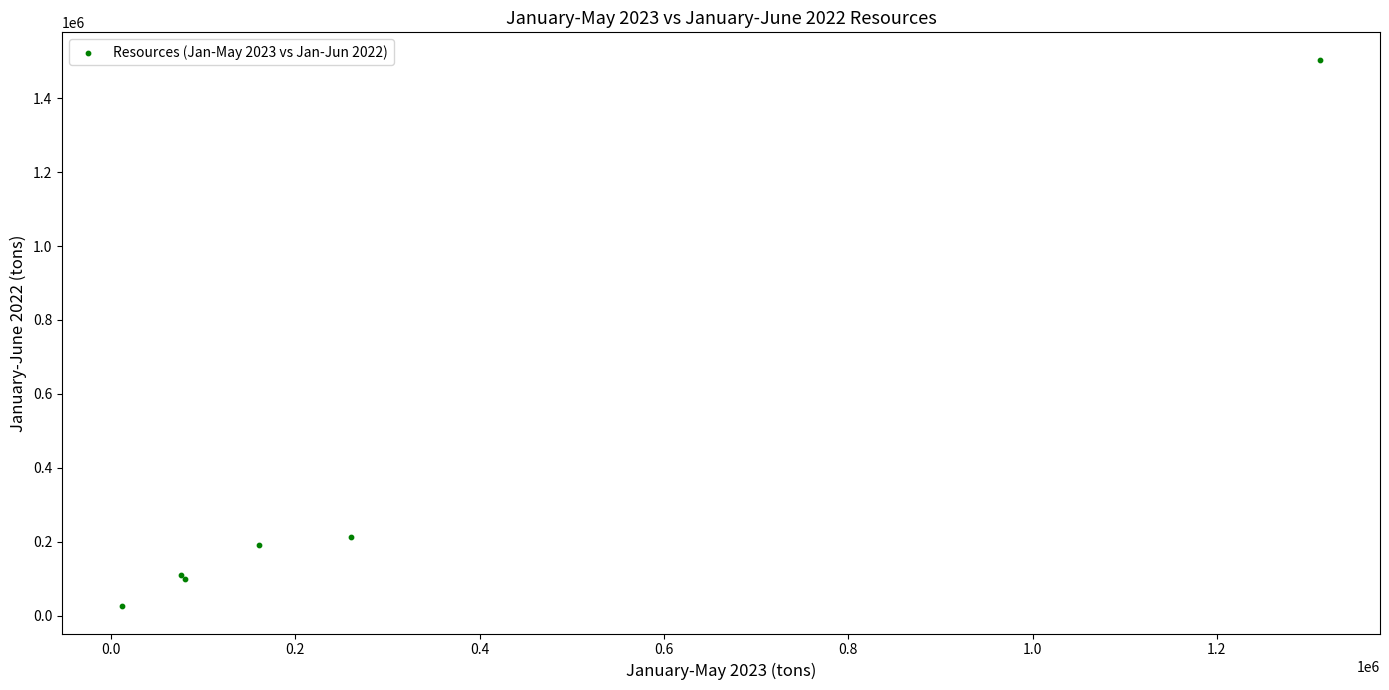

What Y value in the scatter plot is closest to 765048?

214206.6